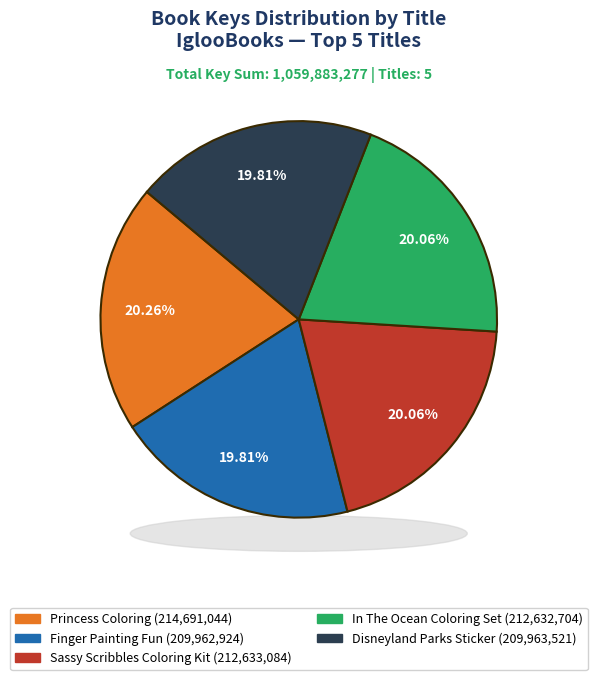

To the nearest percent, what is the average slice percentage?

20%